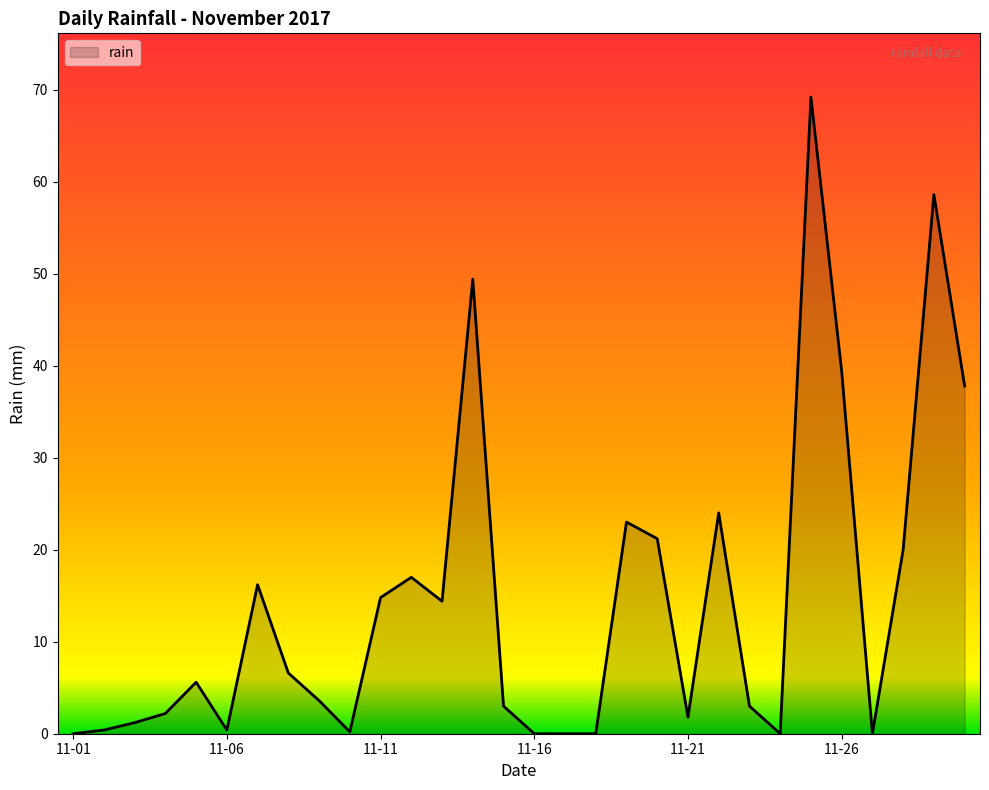

What is the difference between the maximum and minimum values?

69.2